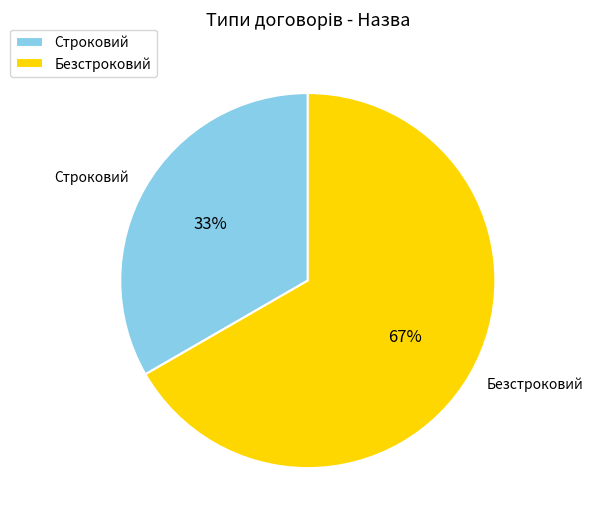

Do Безстроковий and Строковий together represent more than half of the pie?

Yes